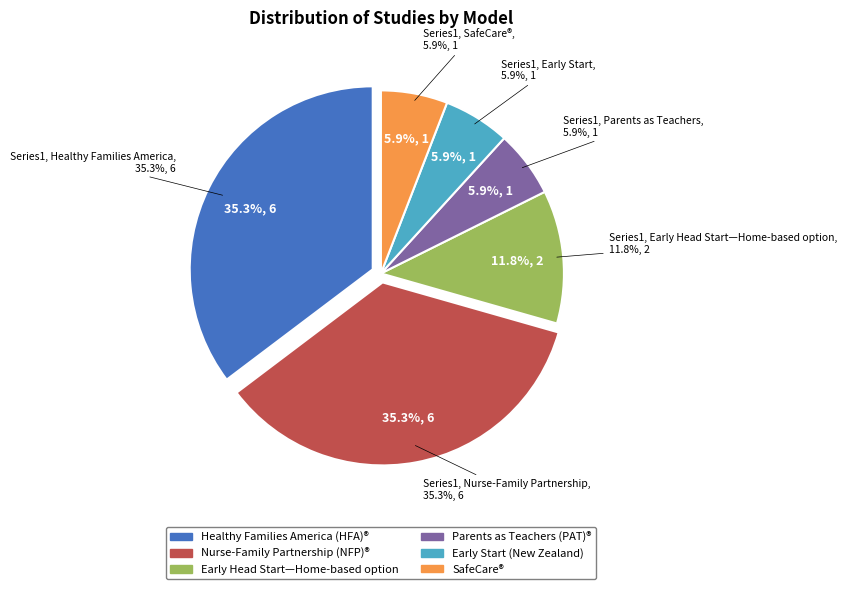

How many segments does this pie chart have?

6